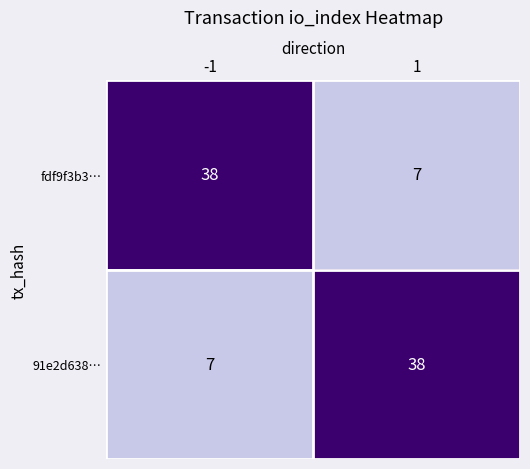

Reading left to right, transcribe all the data shown in this chart.

fdf9f3b3…: 38	7
91e2d638…: 7	38